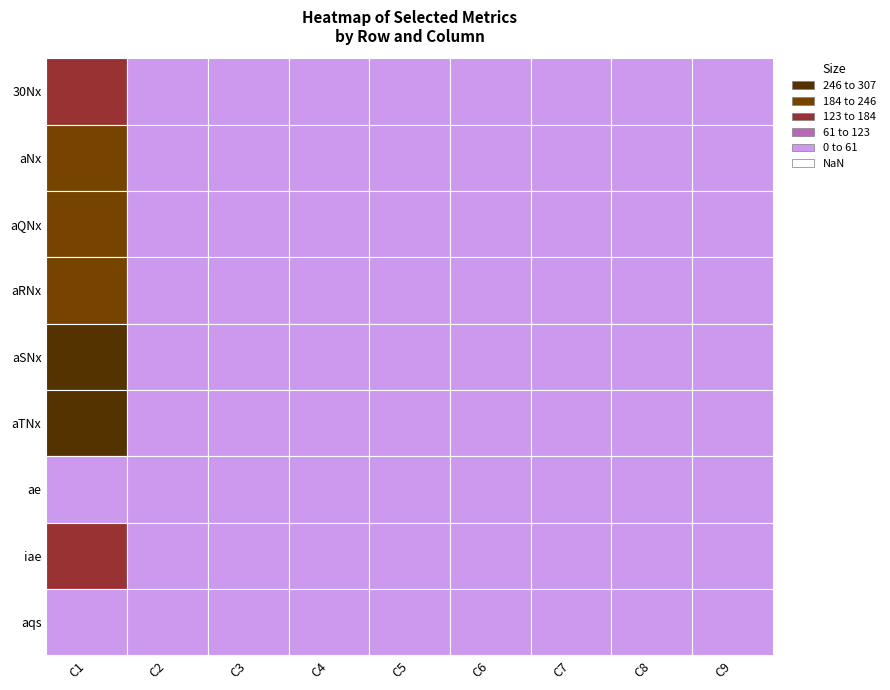

Is it true that Row6_aTNx equals 255 at 0?

True